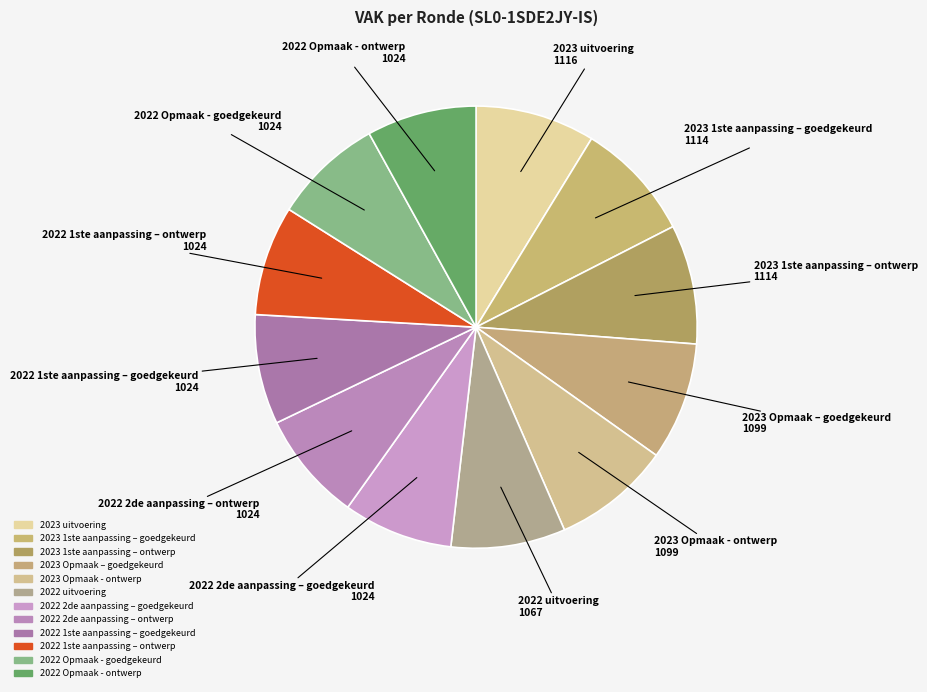

How many slices are in this pie chart?

12